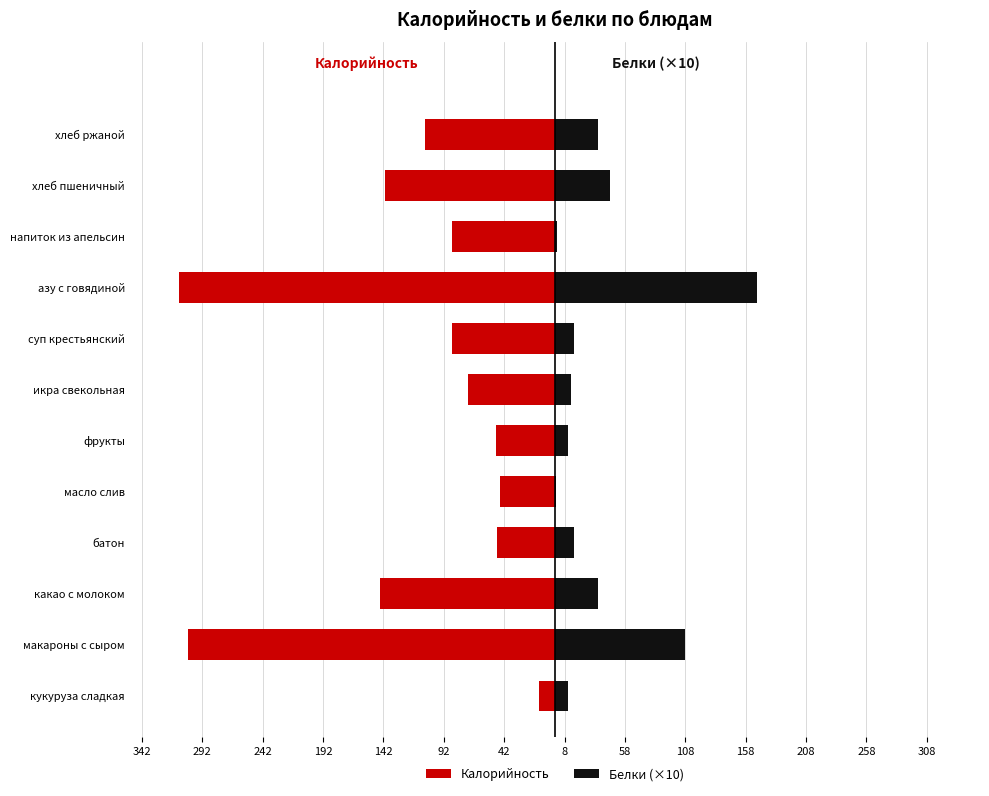

How many values in the Белки (×10) series exceed 16?

5